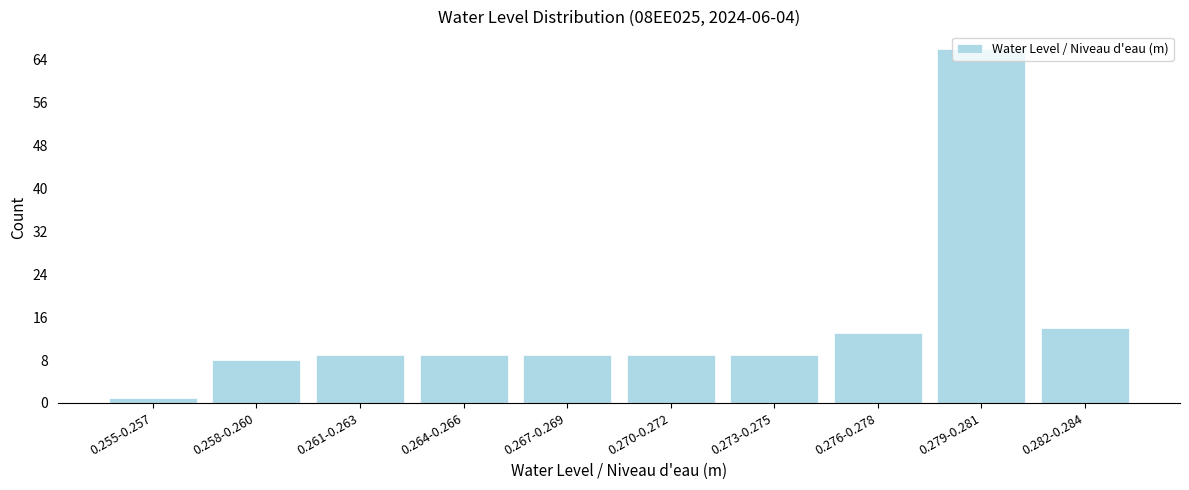

What is the ratio of the value at 0.258-0.260 to the value at 0.264-0.266?

0.9